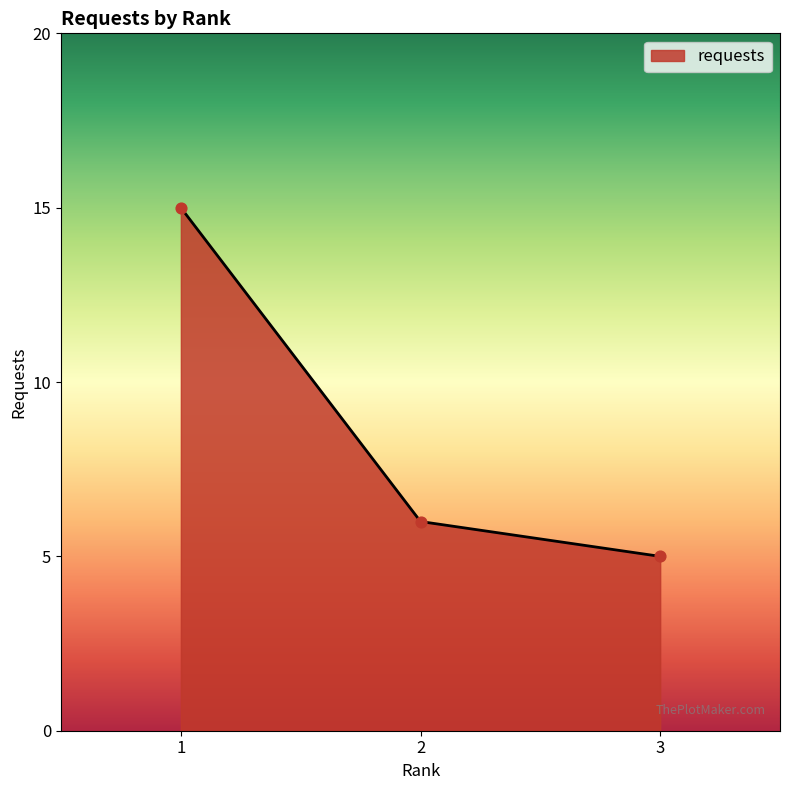

Which has a higher value, 2 or 1?

1